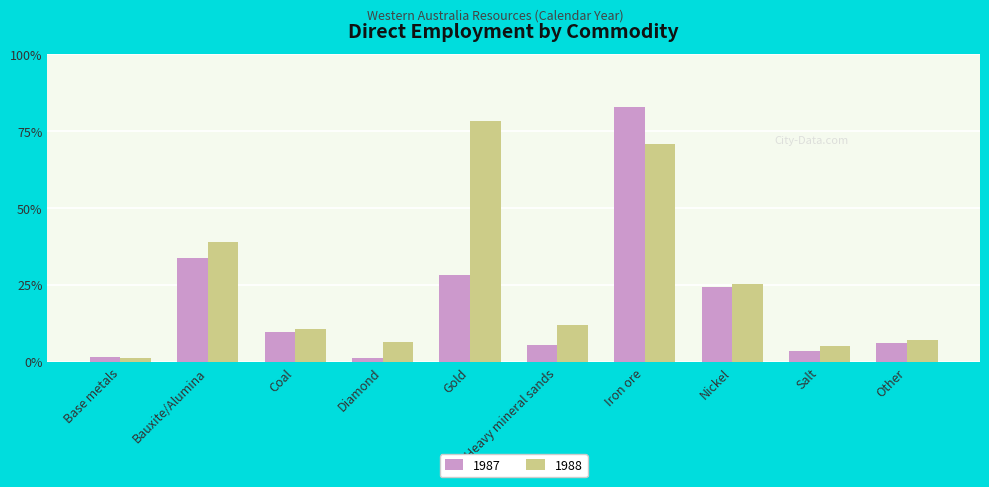

Which label corresponds to the largest value in the chart?

Iron ore